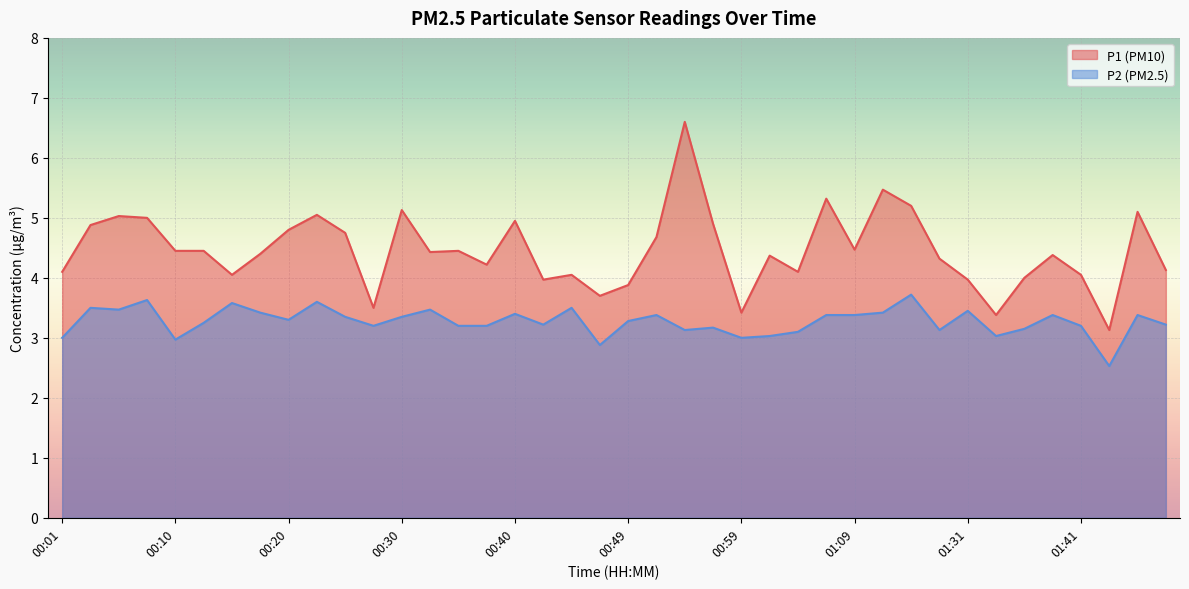

Which series has the widest spread of values?

P1 (PM10)